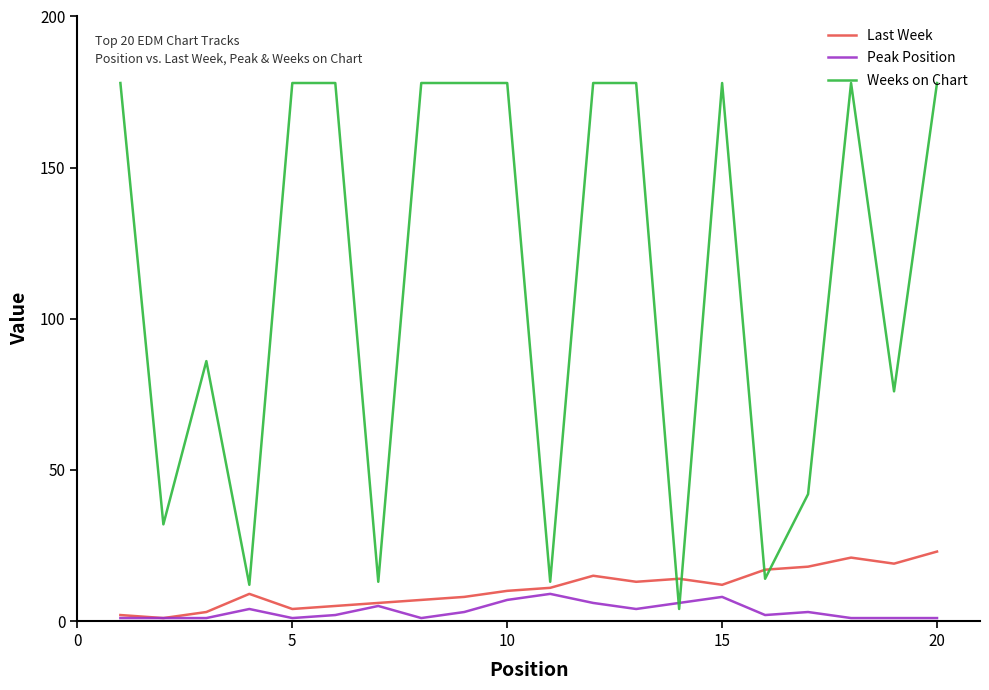

How many intersections are there between Peak Position and Weeks on Chart?

2